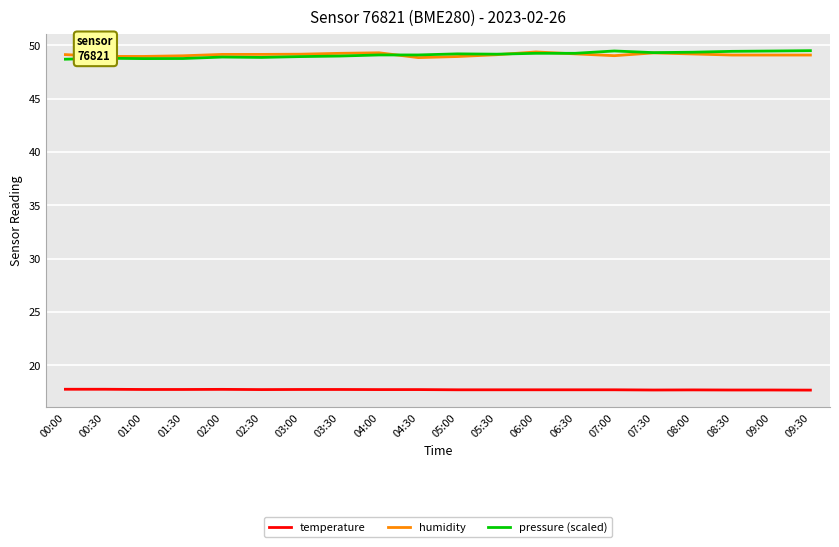

What are all the series names shown in the legend?

temperature, humidity, pressure (scaled)